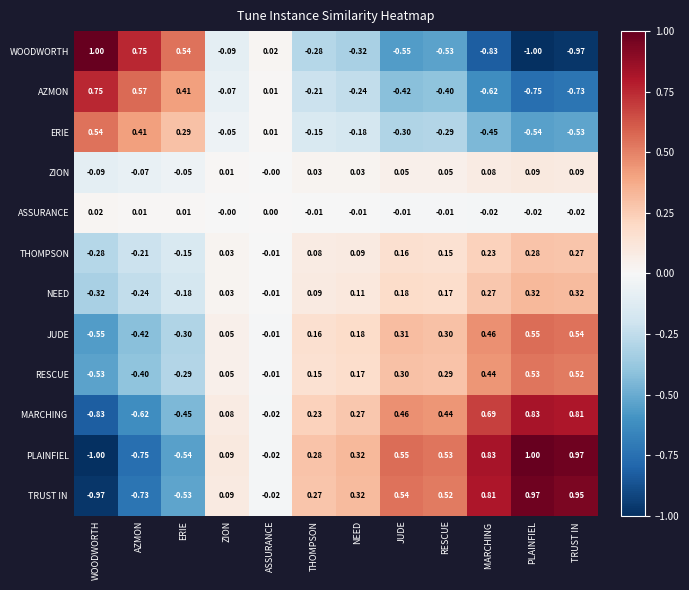

Count the number of data series in this chart.

12